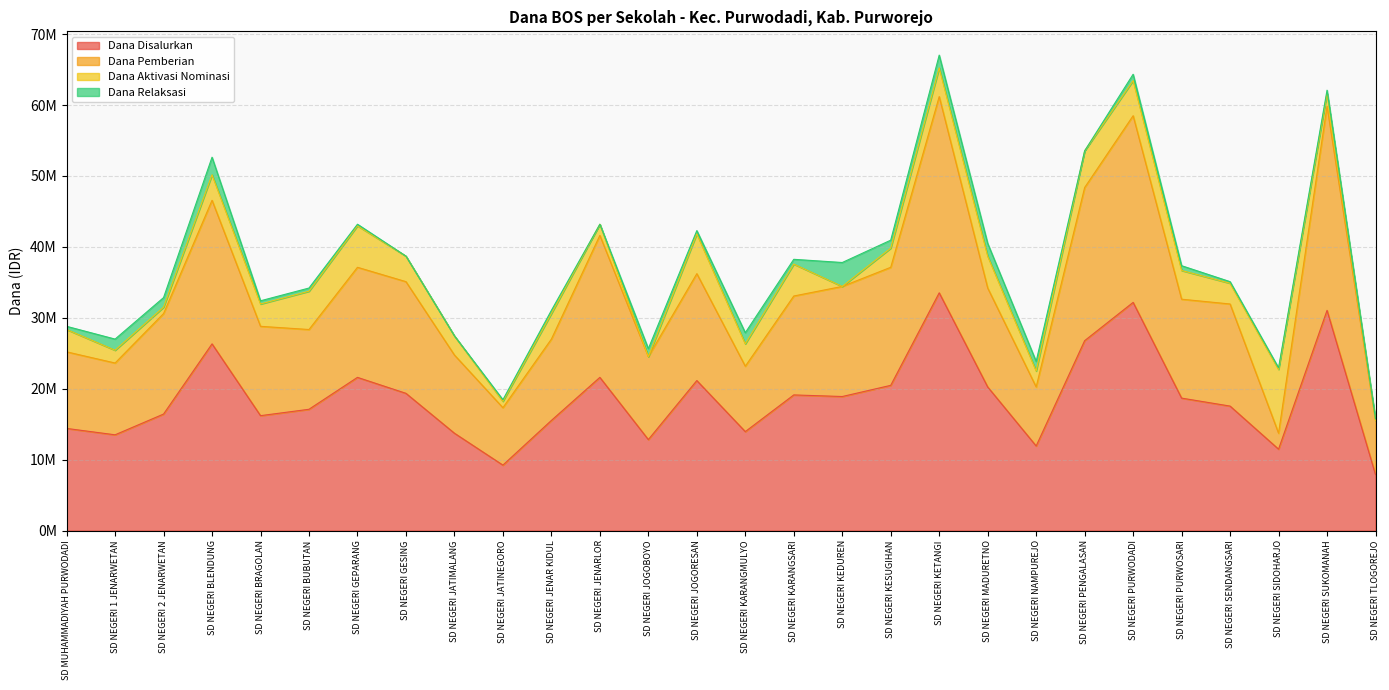

Rank the categories by Dana Disalurkan value from lowest to highest.

SD NEGERI TLOGOREJO, SD NEGERI JATINEGORO, SD NEGERI SIDOHARJO, SD NEGERI NAMPUREJO, SD NEGERI JOGOBOYO, SD NEGERI 1 JENARWETAN, SD NEGERI JATIMALANG, SD NEGERI KARANGMULYO, SD MUHAMMADIYAH PURWODADI, SD NEGERI JENAR KIDUL, SD NEGERI BRAGOLAN, SD NEGERI 2 JENARWETAN, SD NEGERI BUBUTAN, SD NEGERI SENDANGSARI, SD NEGERI PURWOSARI, SD NEGERI KEDUREN, SD NEGERI KARANGSARI, SD NEGERI GESING, SD NEGERI MADURETNO, SD NEGERI KESUGIHAN, SD NEGERI JOGORESAN, SD NEGERI GEPARANG, SD NEGERI JENARLOR, SD NEGERI BLENDUNG, SD NEGERI PENGALASAN, SD NEGERI SUKOMANAH, SD NEGERI PURWODADI, SD NEGERI KETANGI